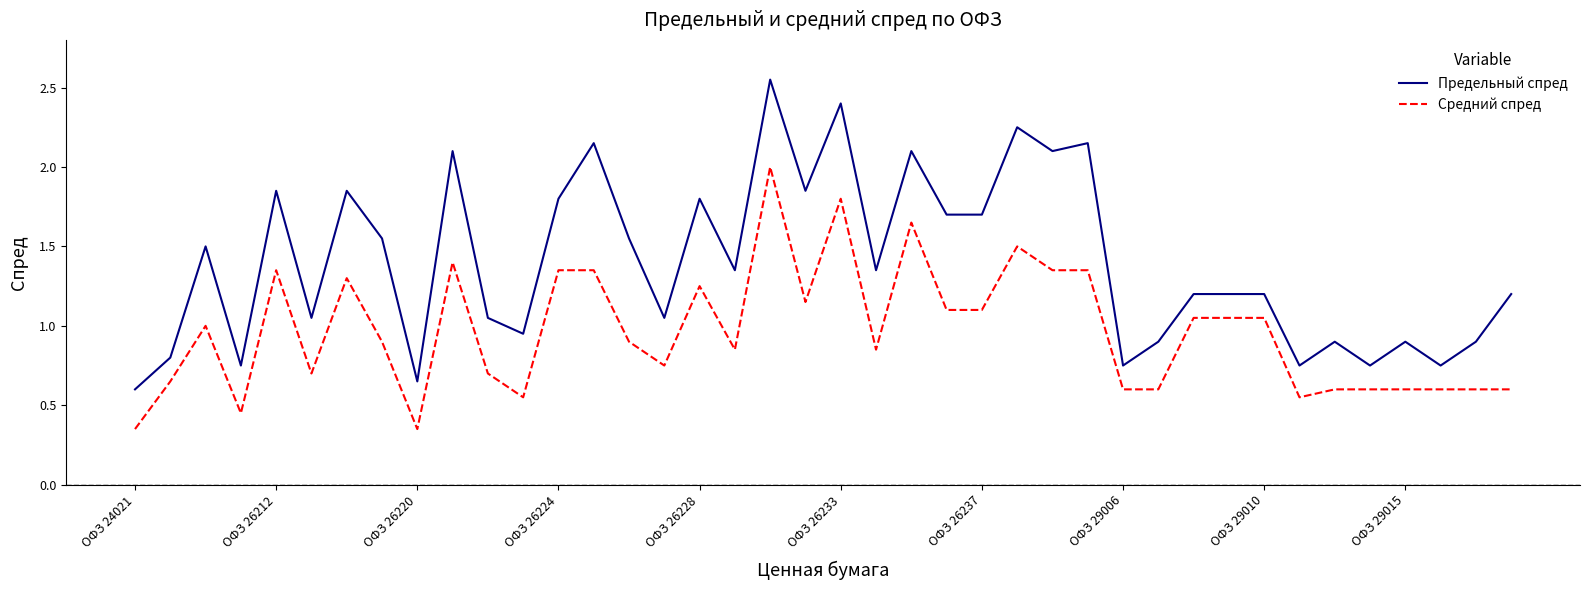

Rank the series by their average value, from highest to lowest.

Предельный спред, Средний спред